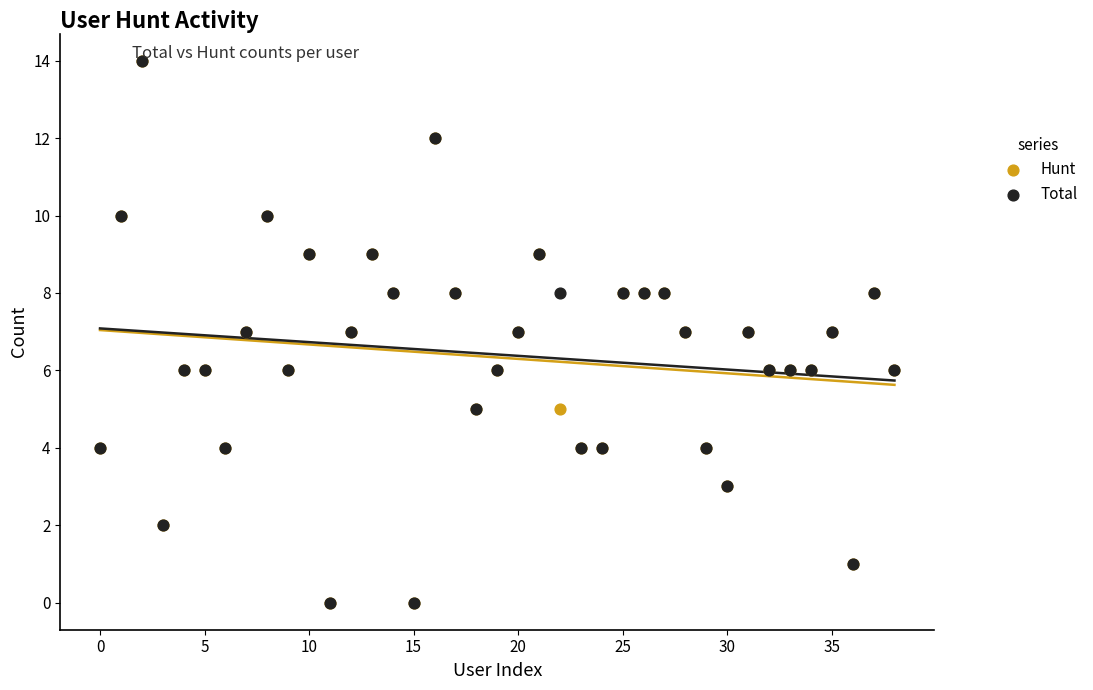

What are all the series names shown in the legend?

Hunt, Total